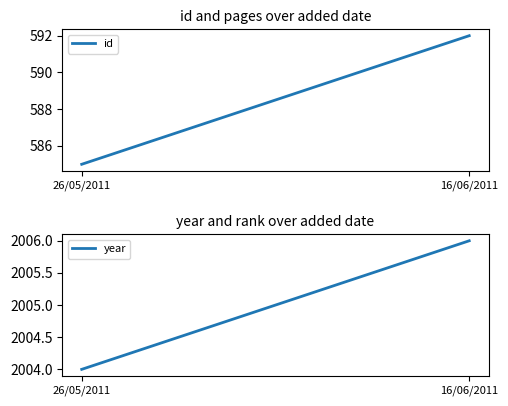

What is the total value across all series at 26/05/2011?

2589